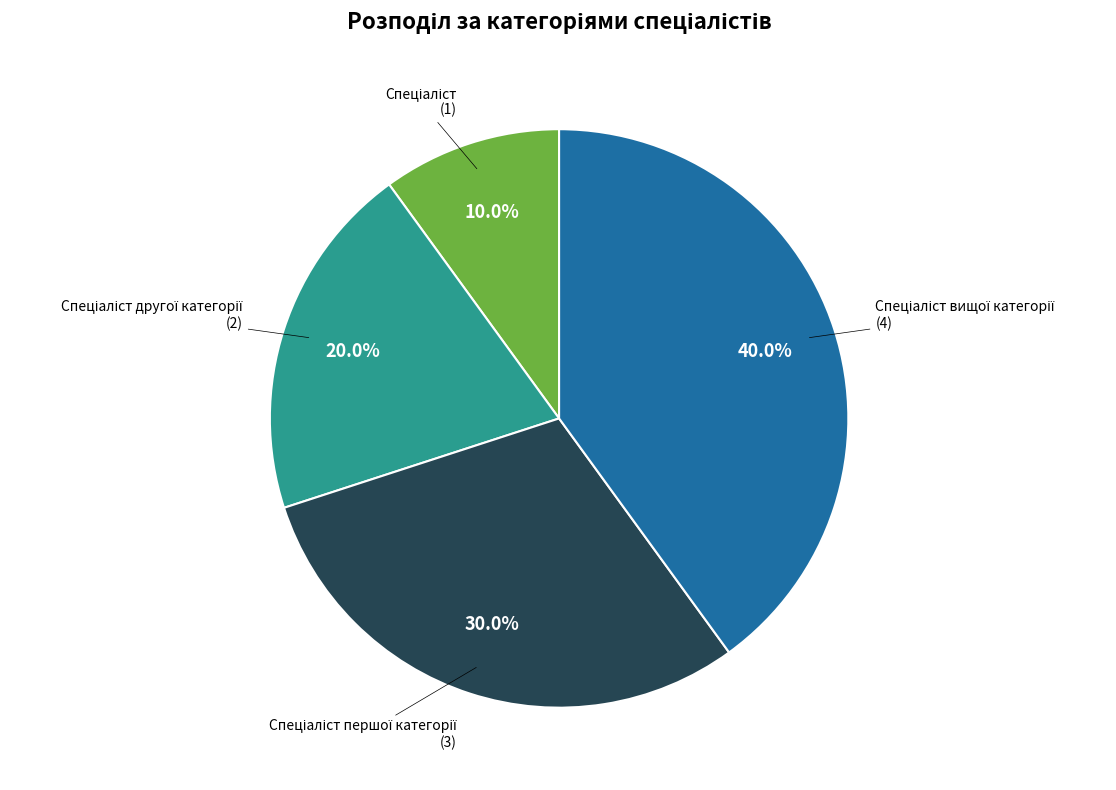

Is there any slice that represents more than half of the pie?

No